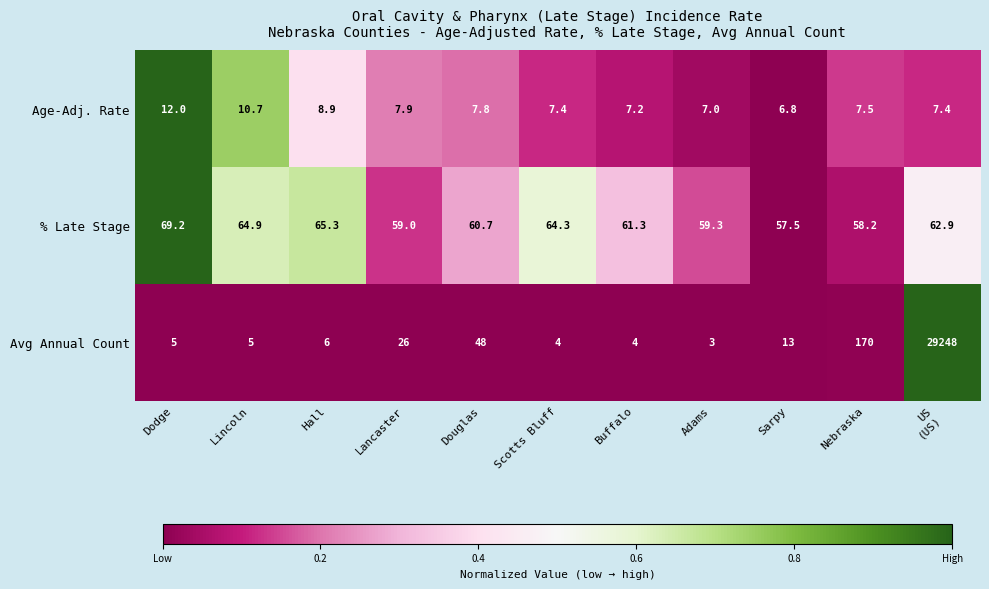

Between Dodge and Sarpy, which series saw the biggest shift?

% Late Stage